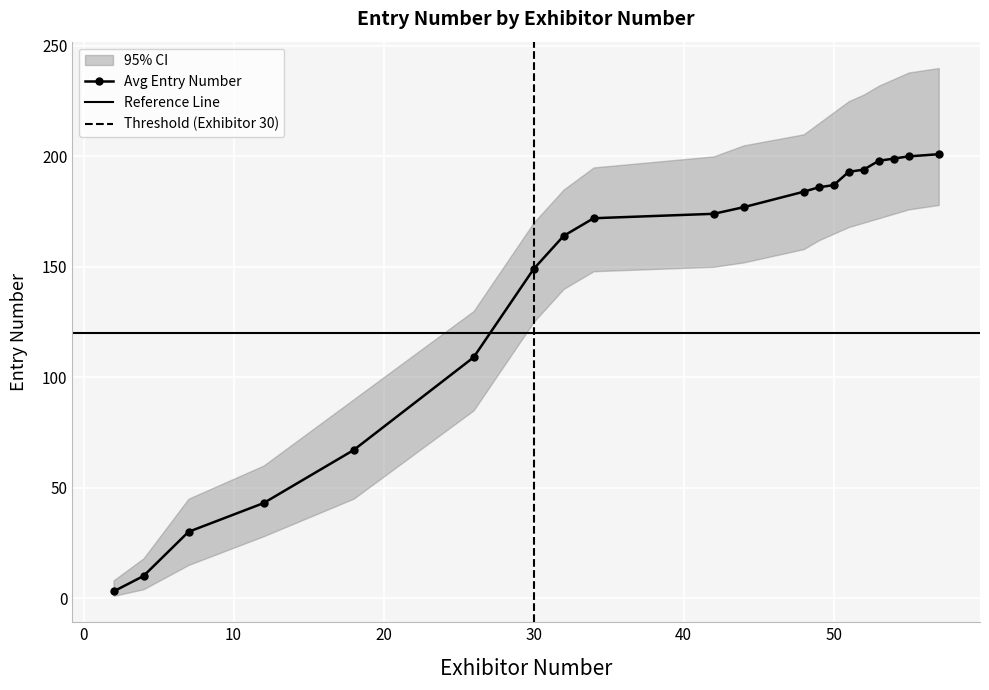

Between 32 and 18, which is larger?

32